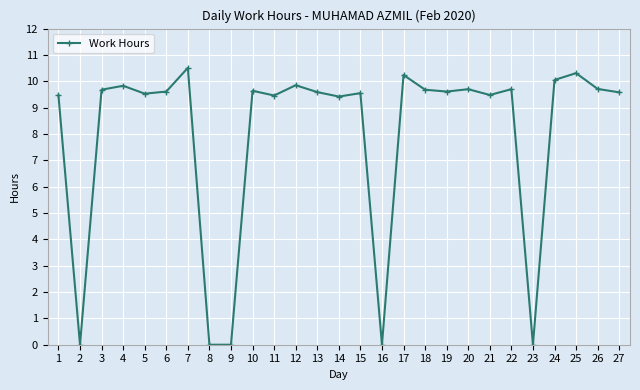

How many interior local peaks (higher than both neighbors) does the data have?

9